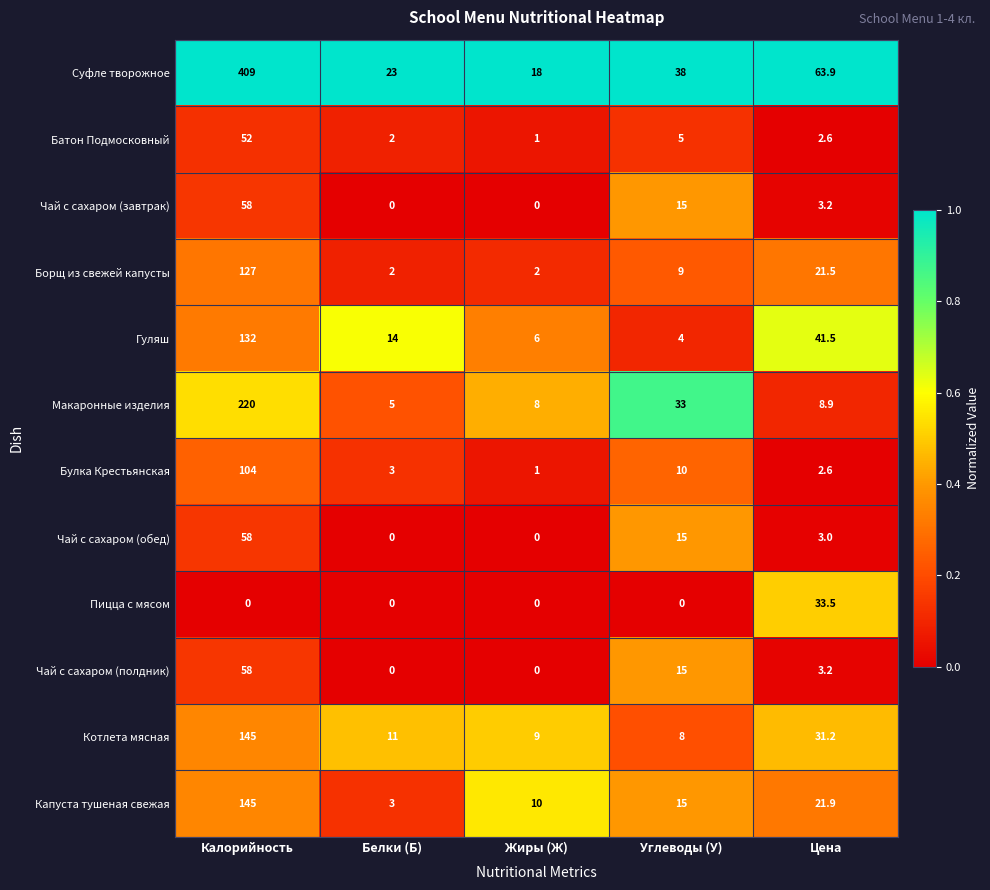

What value does the Суфле творожное series have at Углеводы (У)?

38.0